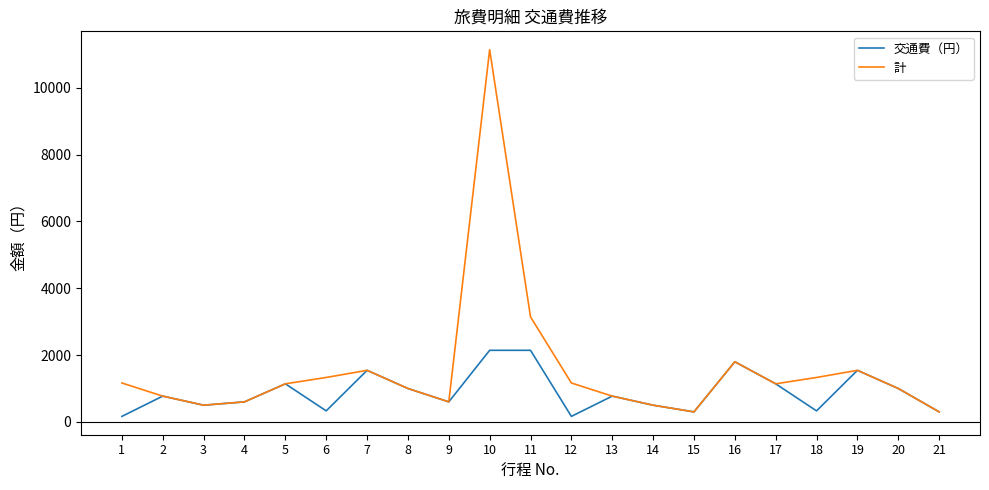

Which series changed the most between 7 and 11?

計